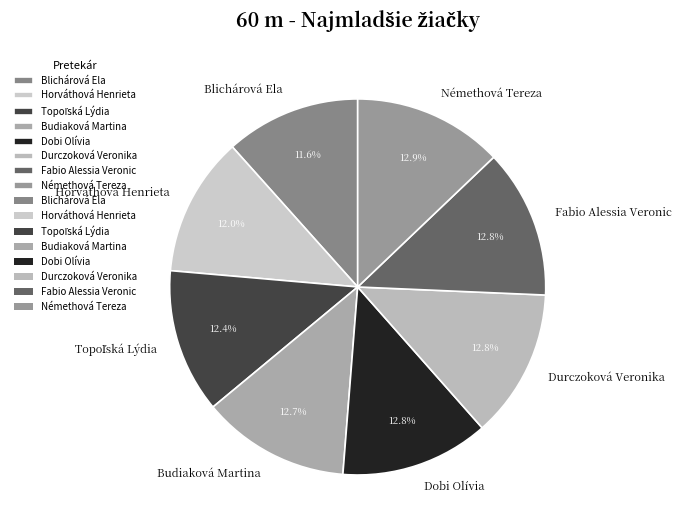

How many segments does this pie chart have?

8